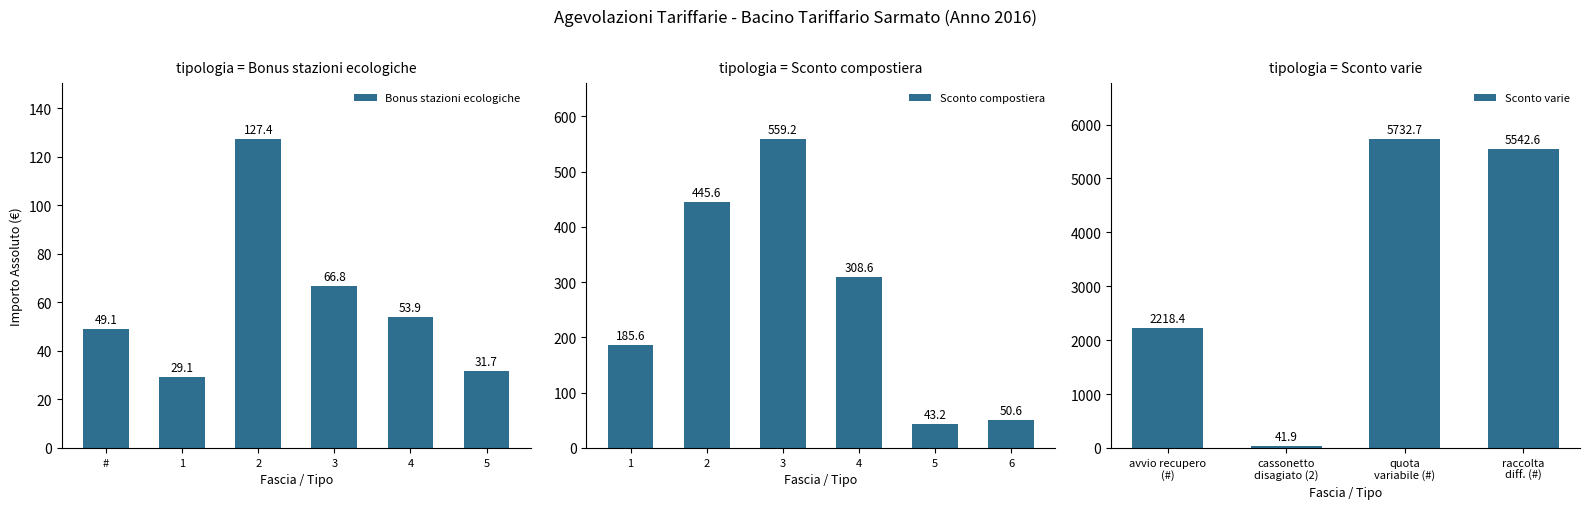

List the labels in order of Bonus stazioni ecologiche value, smallest first.

1, 5, #, 4, 3, 2